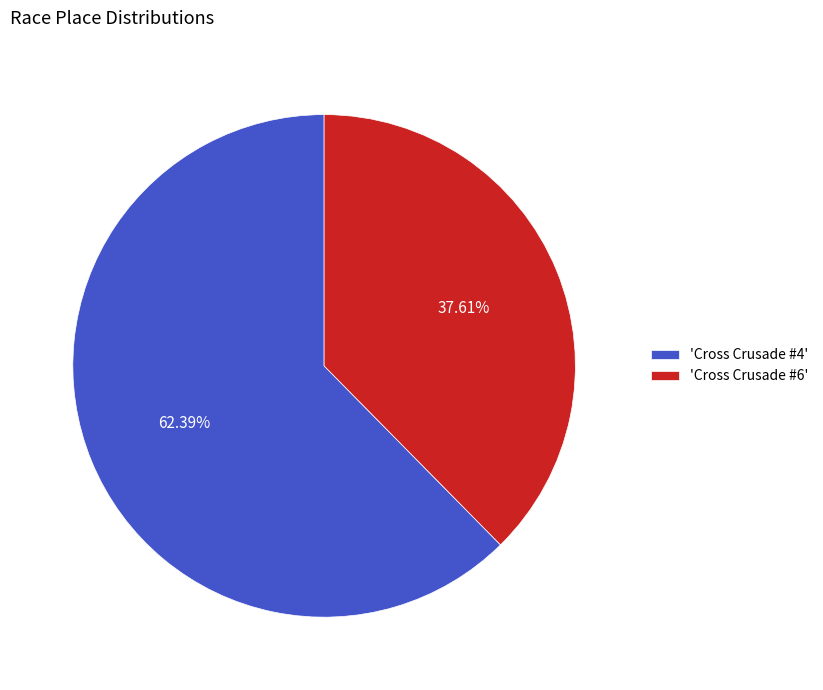

Is there a majority slice in this chart?

Yes